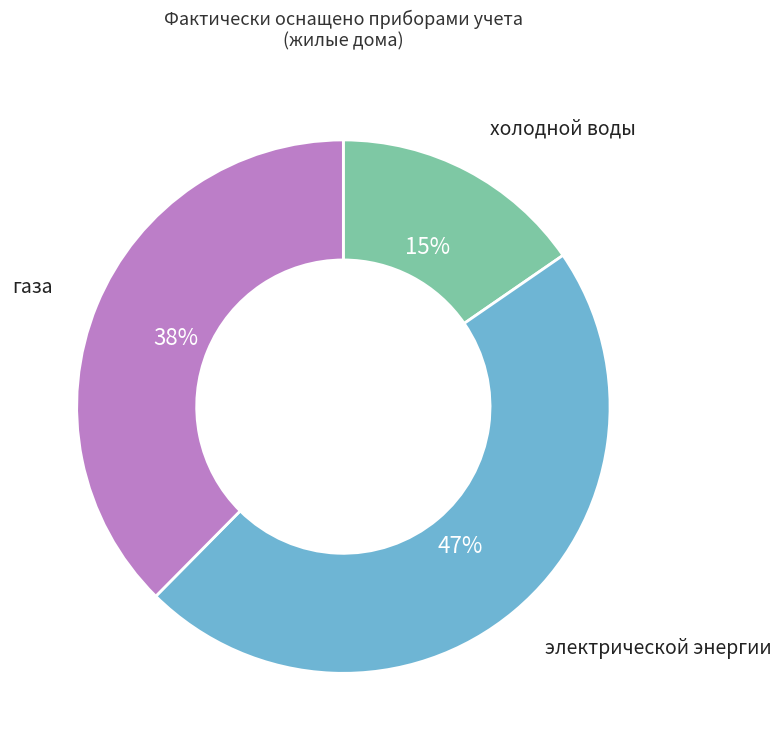

Count the number of slices in the pie.

3